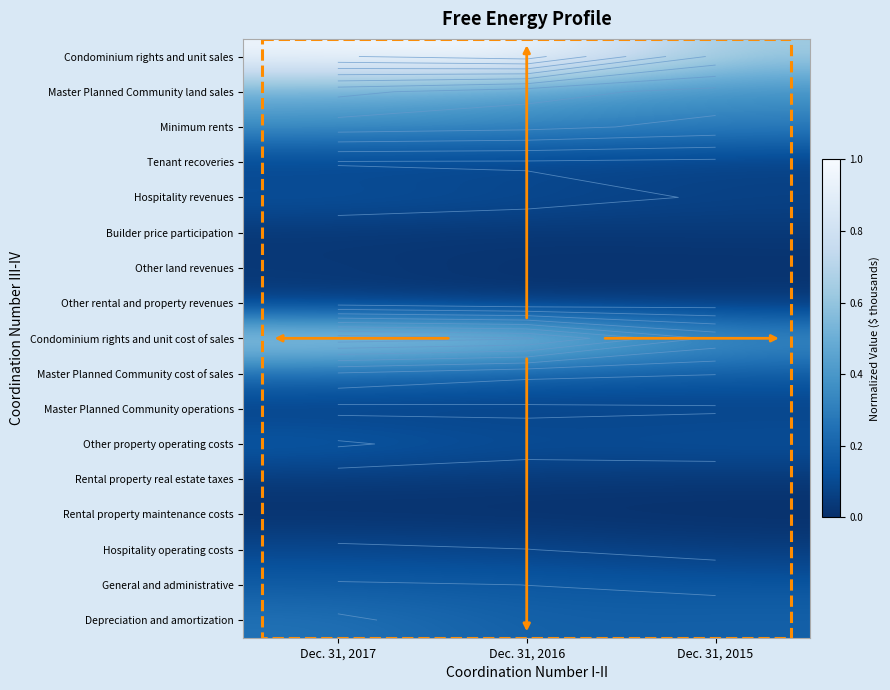

At how many categories does at least one series exceed 0?

3